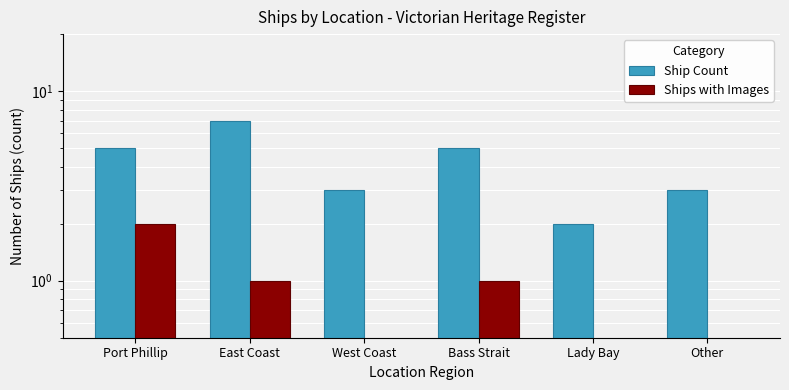

Which series has the largest total across all categories?

Ship Count